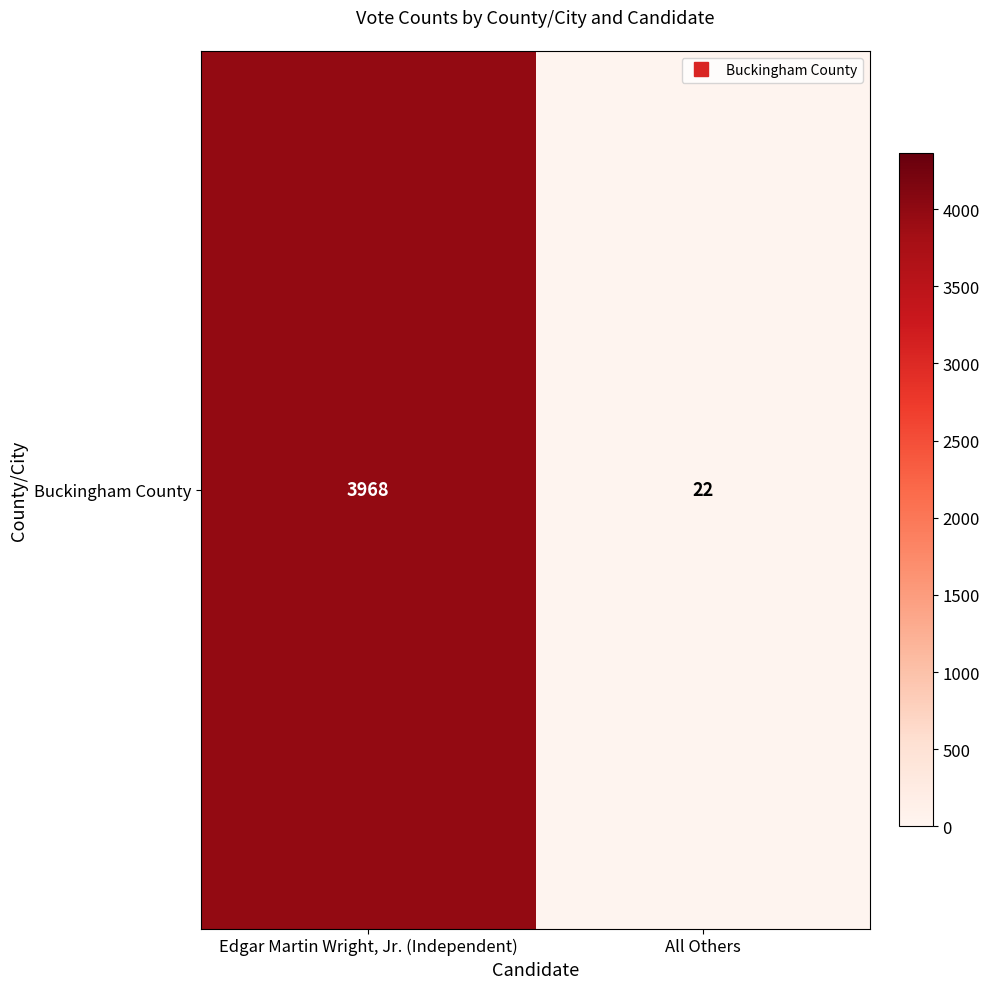

Reading right to left, list all the values displayed in this chart.

22	3968